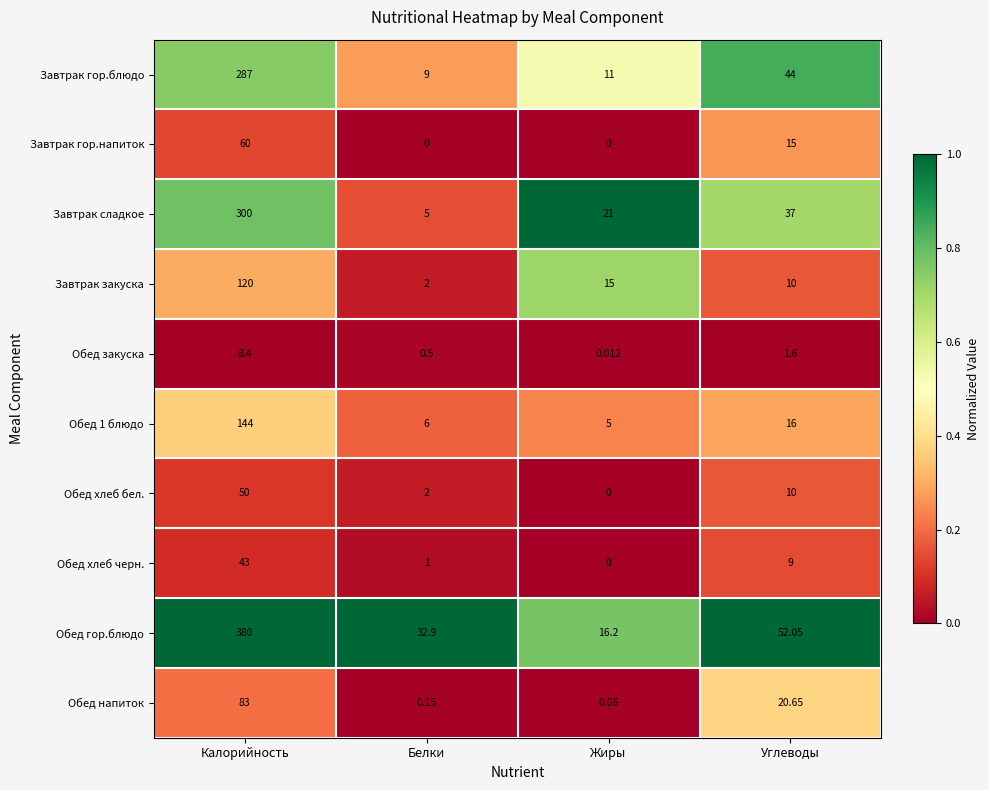

Rank the categories by Обед гор.блюдо value from highest to lowest.

Калорийность, Углеводы, Белки, Жиры